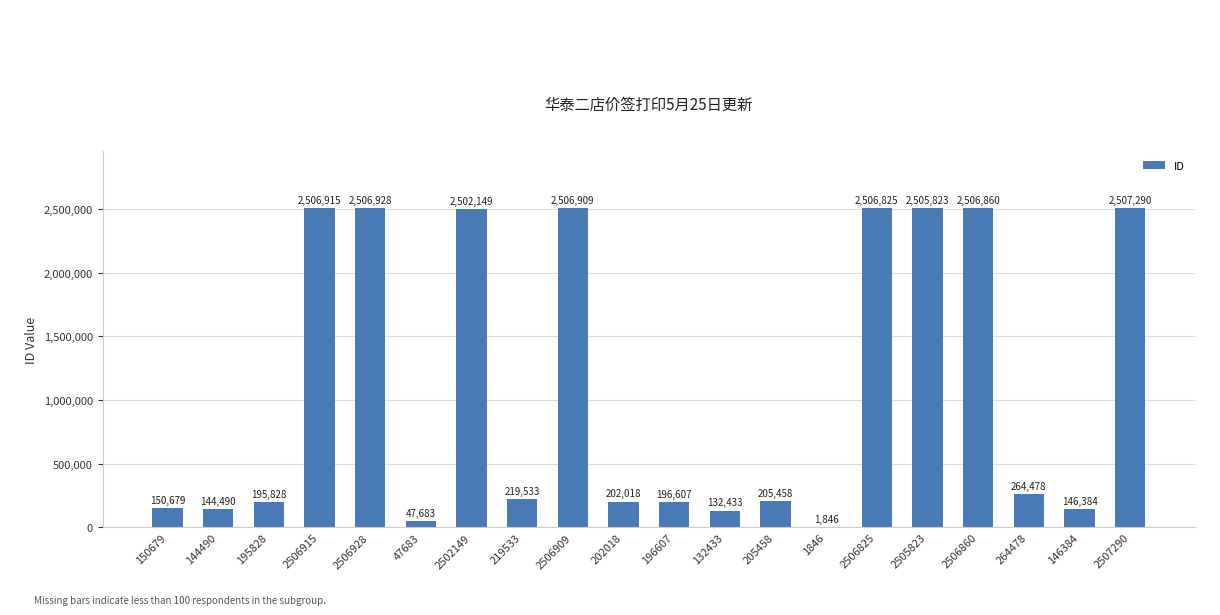

Read the value at 205458.

205458